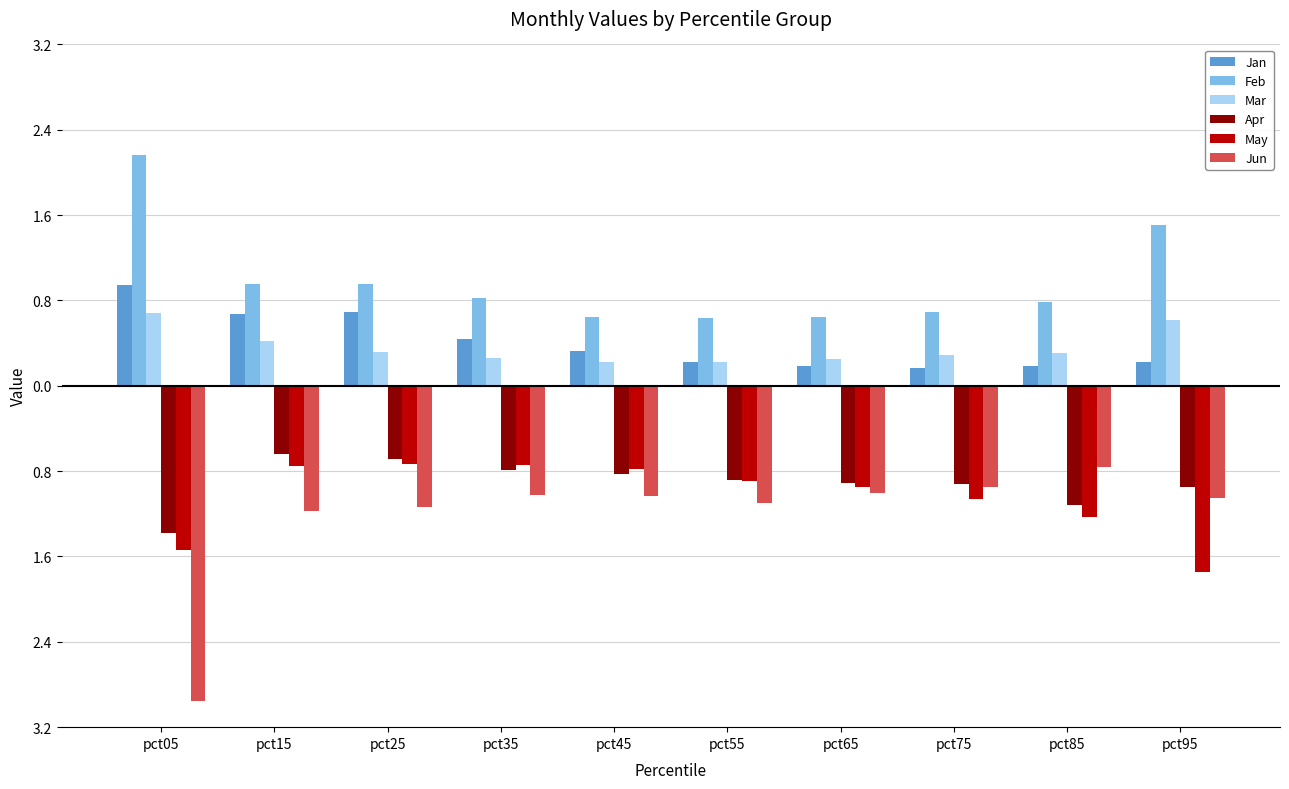

Are the bars grouped side by side (vs. stacked)?

Yes